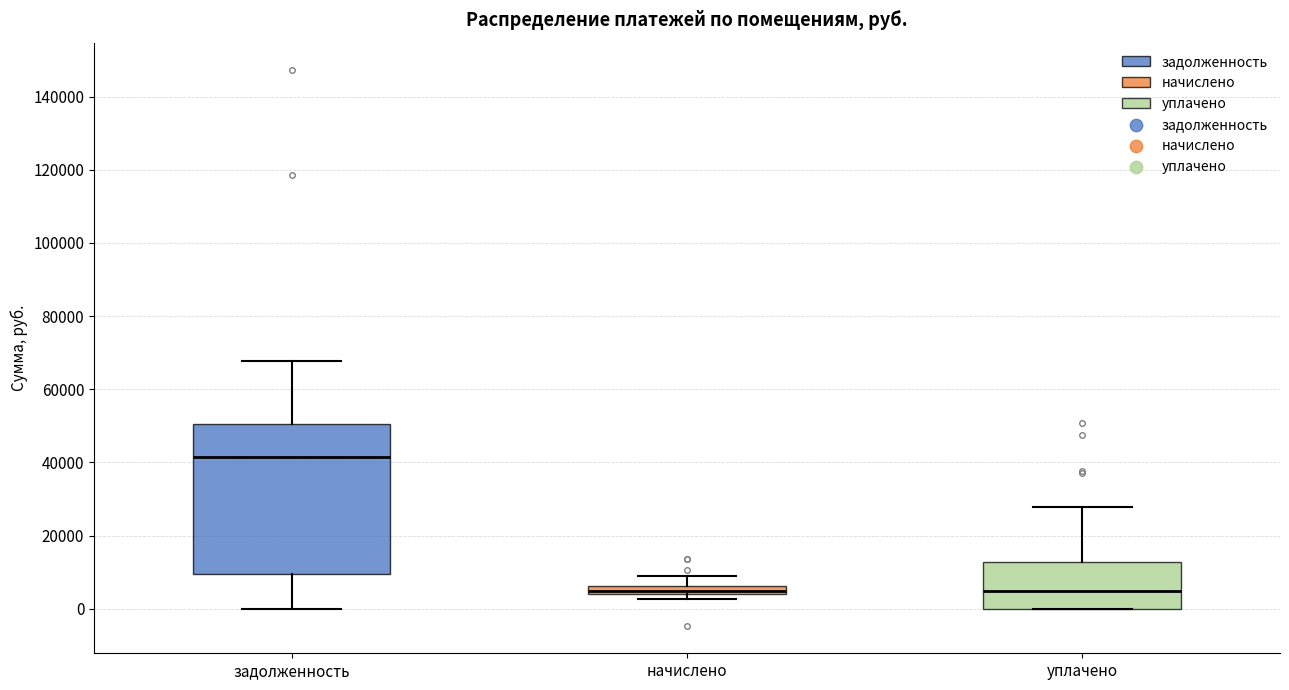

Which box has the highest median line?

задолженность